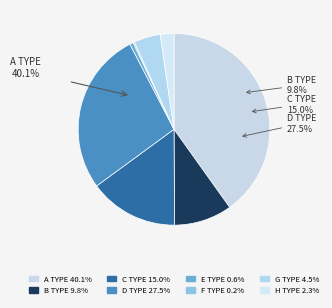

What is the smallest slice in the pie chart?

F TYPE